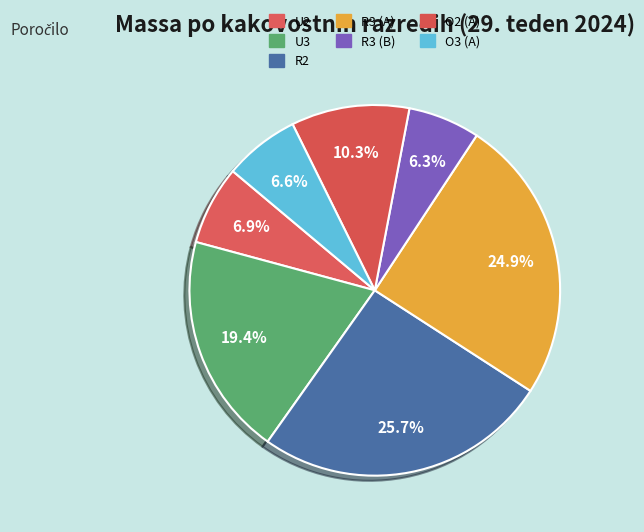

To the nearest percent, what is the average slice percentage?

14%